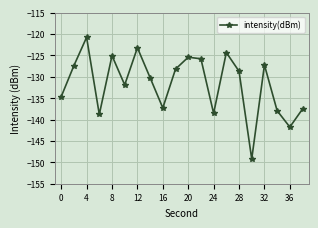

What is the greatest value displayed?

-120.8